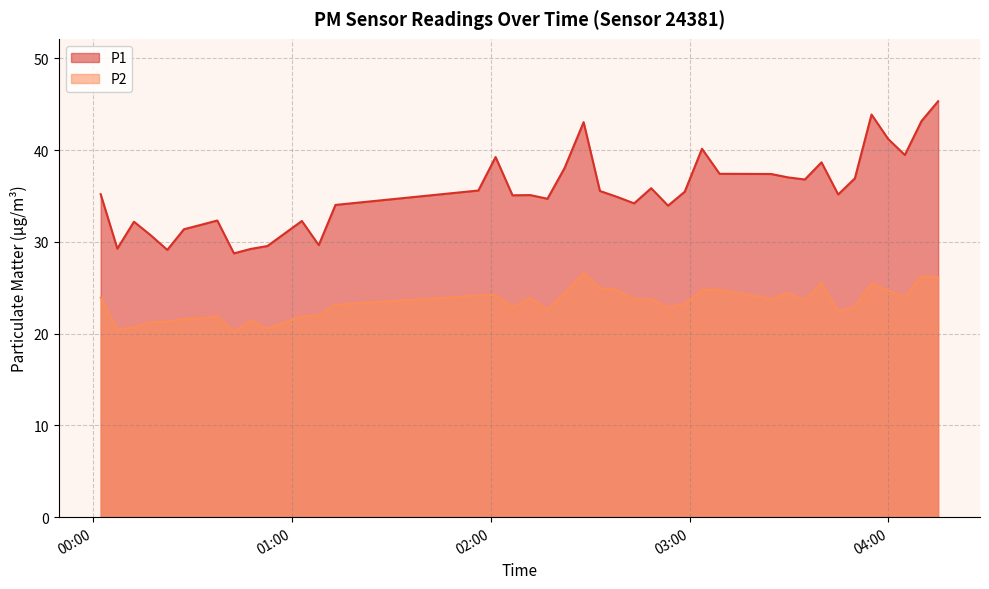

What position from the left is 2022-09-12T02:32:55?

22